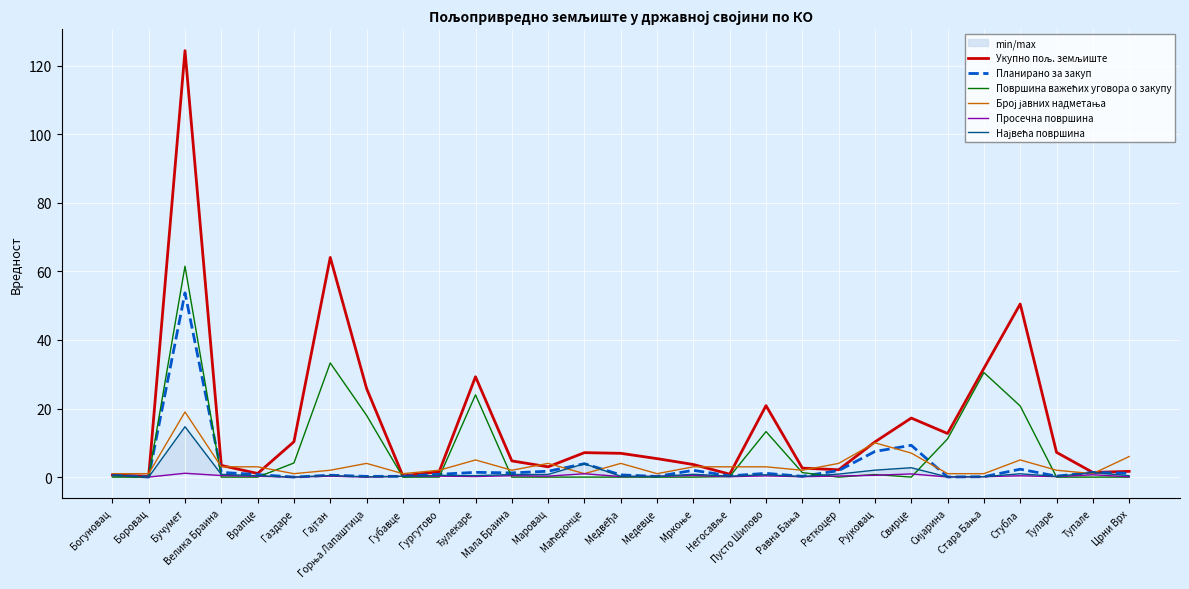

Which series ends up on top after the final intersection of Планирано за закуп and Број јавних надметања?

Број јавних надметања